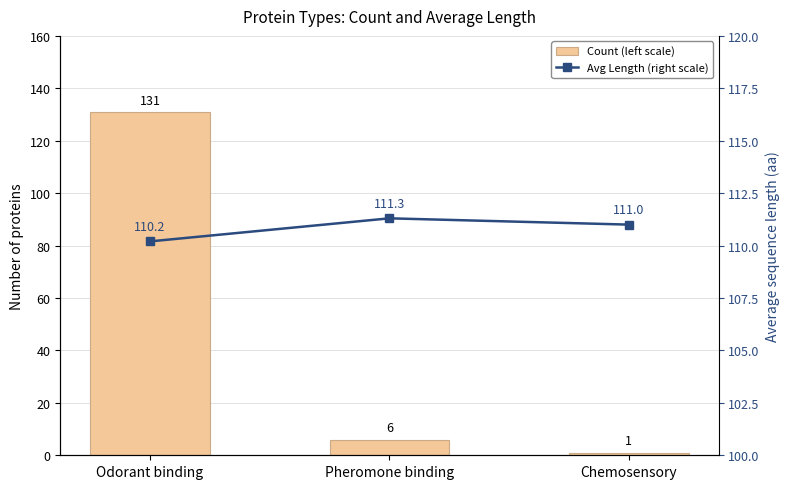

Where does the Count (left scale) series first go above 6?

Odorant binding